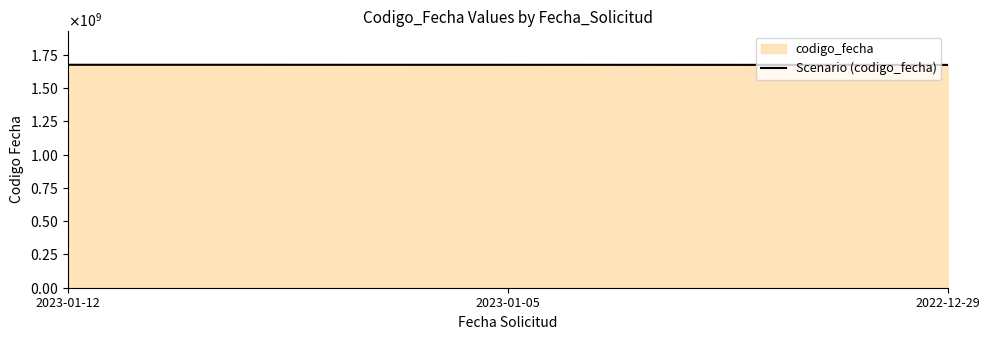

What is the sum of the values at 2022-12-29 and 2023-01-12?

3346265672